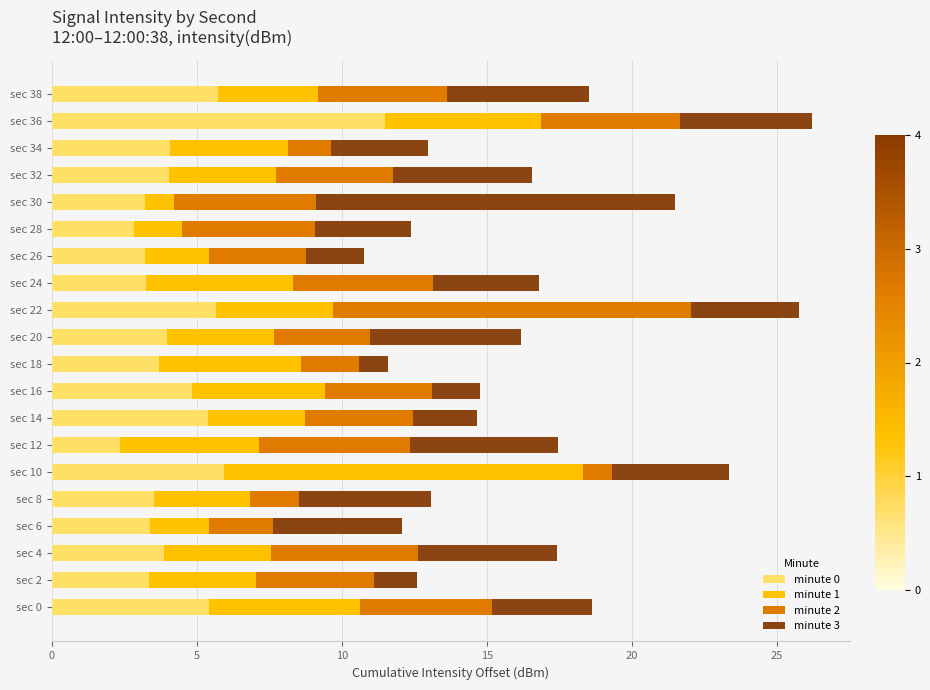

Is it true that minute 0 equals 2.8 at sec 28?

True